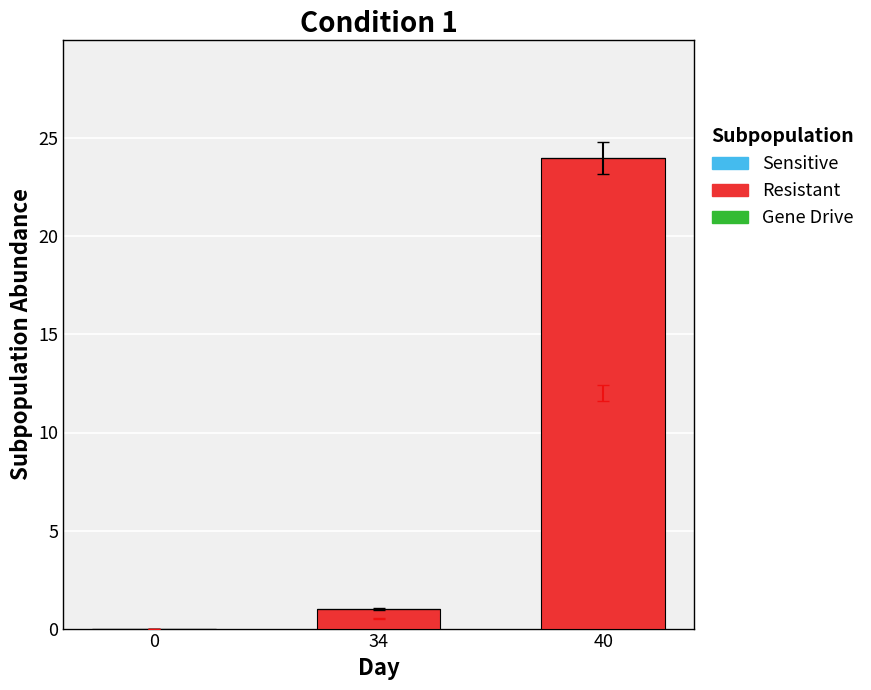

What is the maximum value shown in the chart?

24